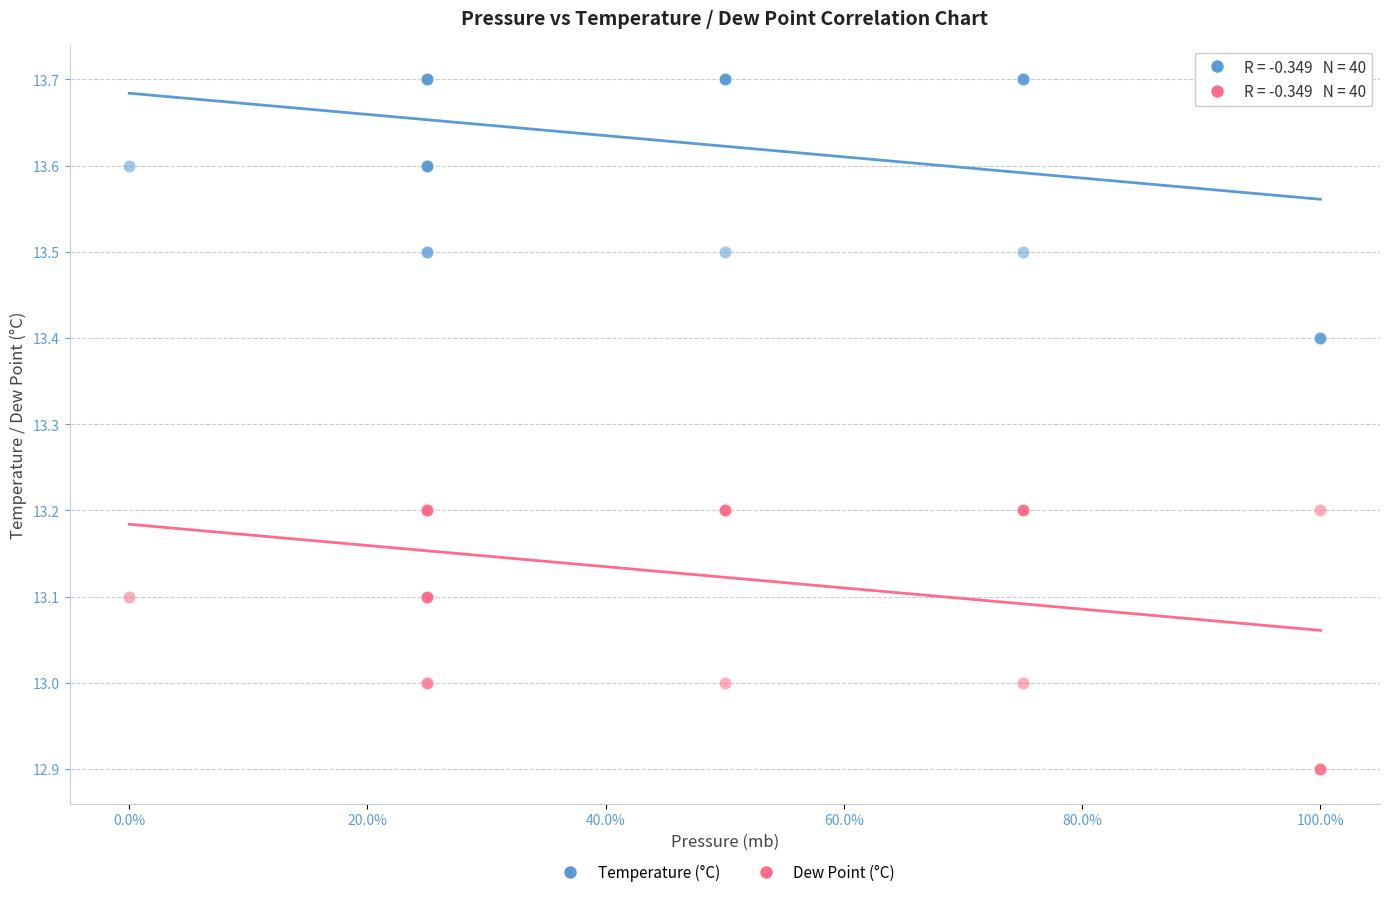

Which series contains the lowest Y value?

Dew Point (°C)